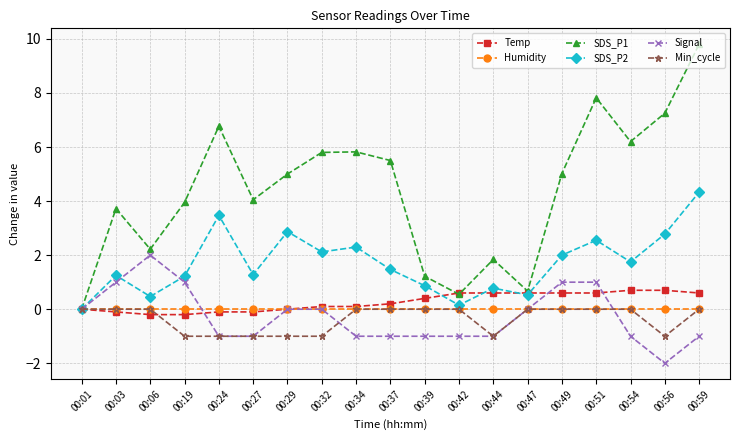

Which category has the lowest value in the Signal series?

00:56